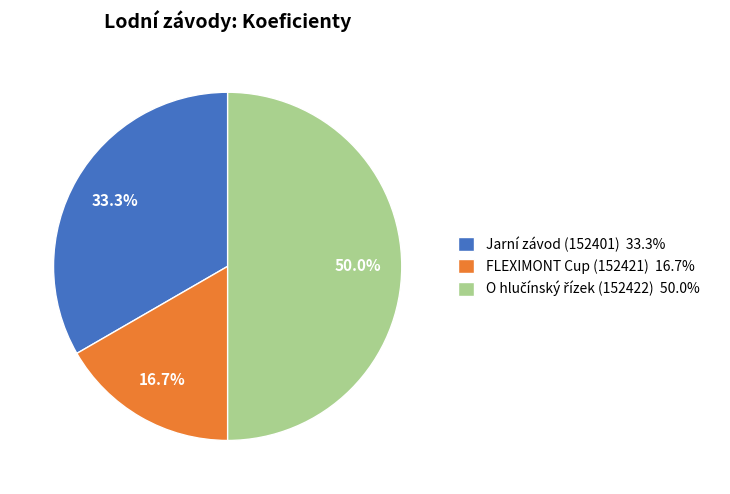

Does Jarní závod (152401) 33.3% represent more than half of the total?

No